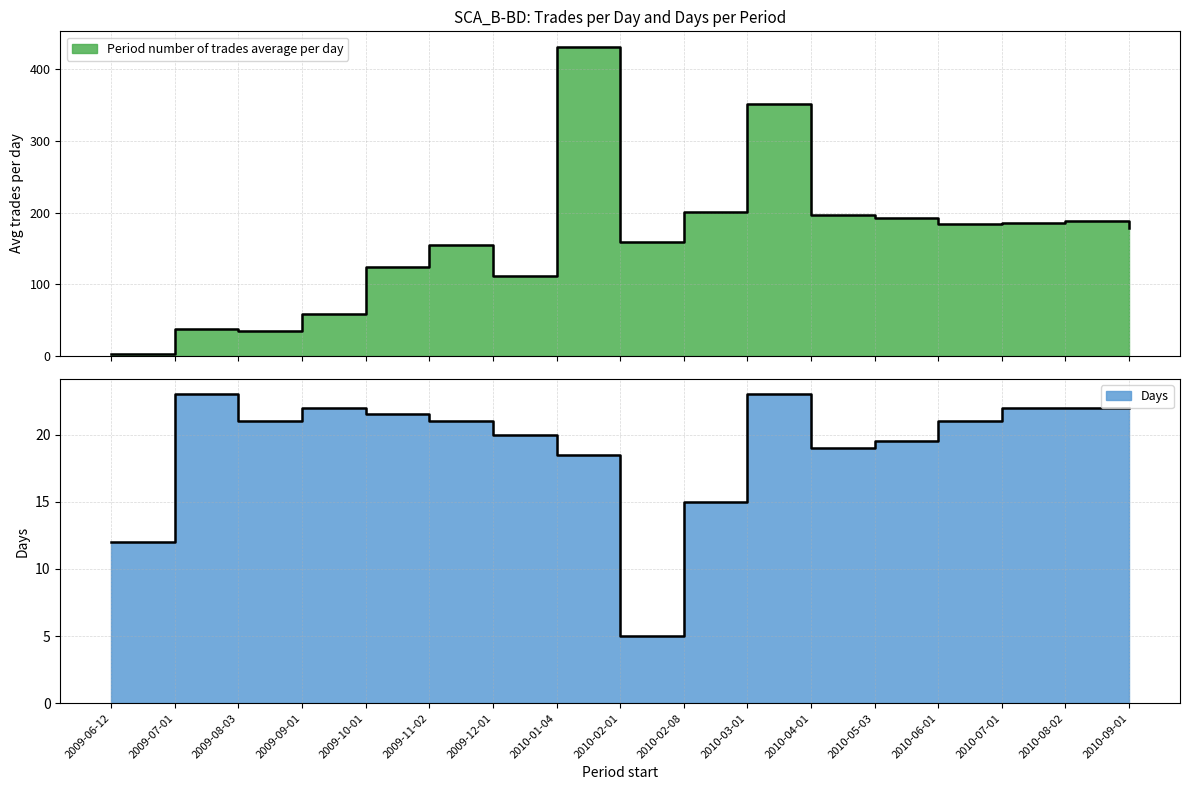

Is the value of Days at 2010-03-01 greater than the value of Period number of trades average per day at 2009-12-01?

No